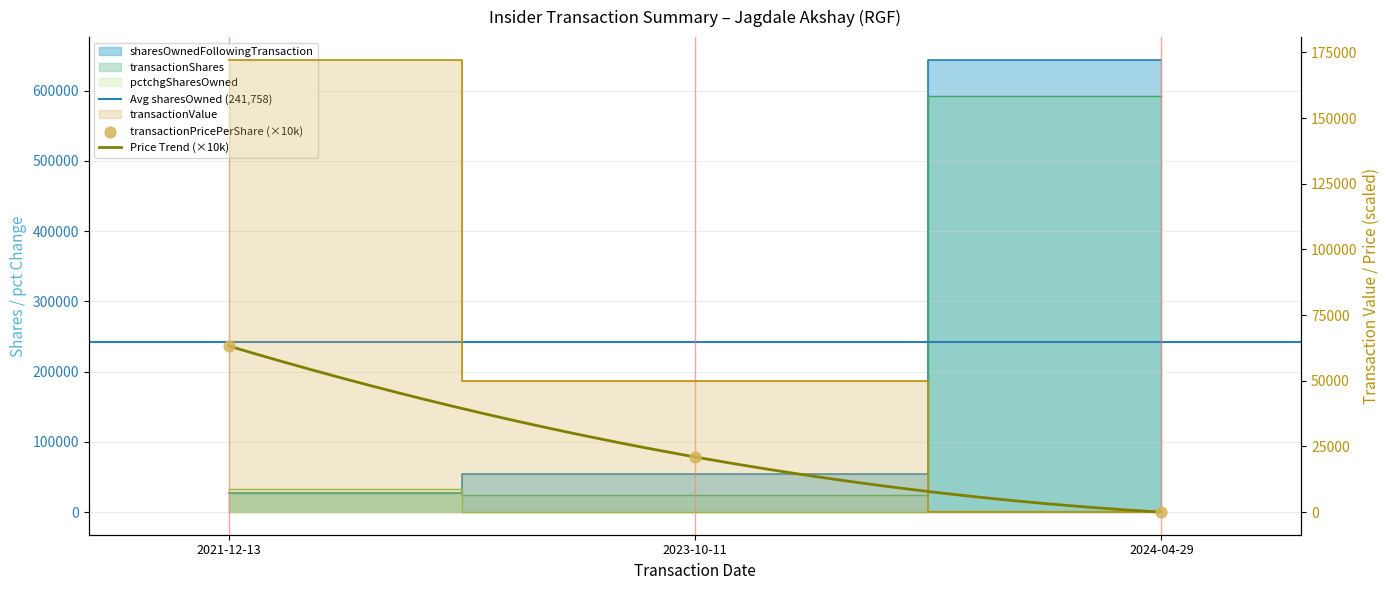

Which series has the widest spread of Y values?

sharesOwnedFollowingTransaction